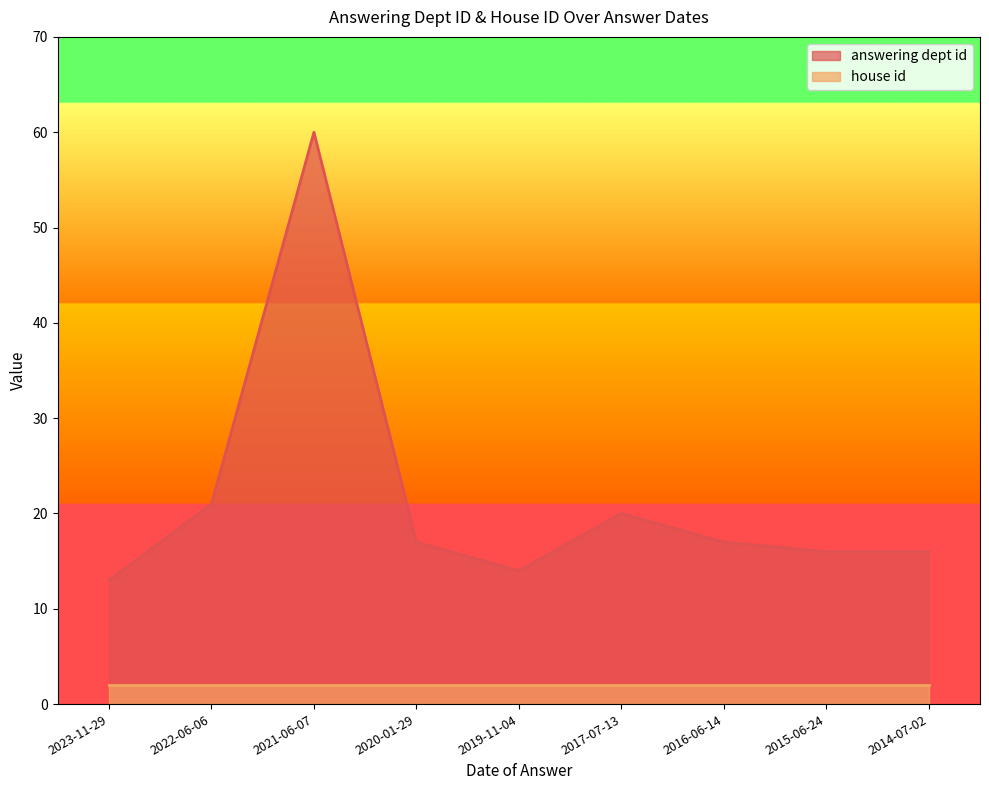

Where is the first local minimum?

2019-11-04